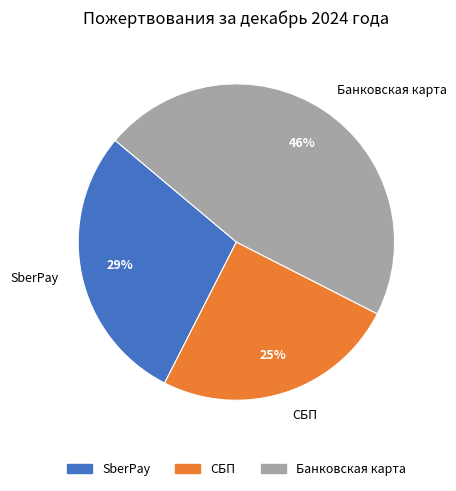

What percentage is the СБП slice, to the nearest percent?

25%